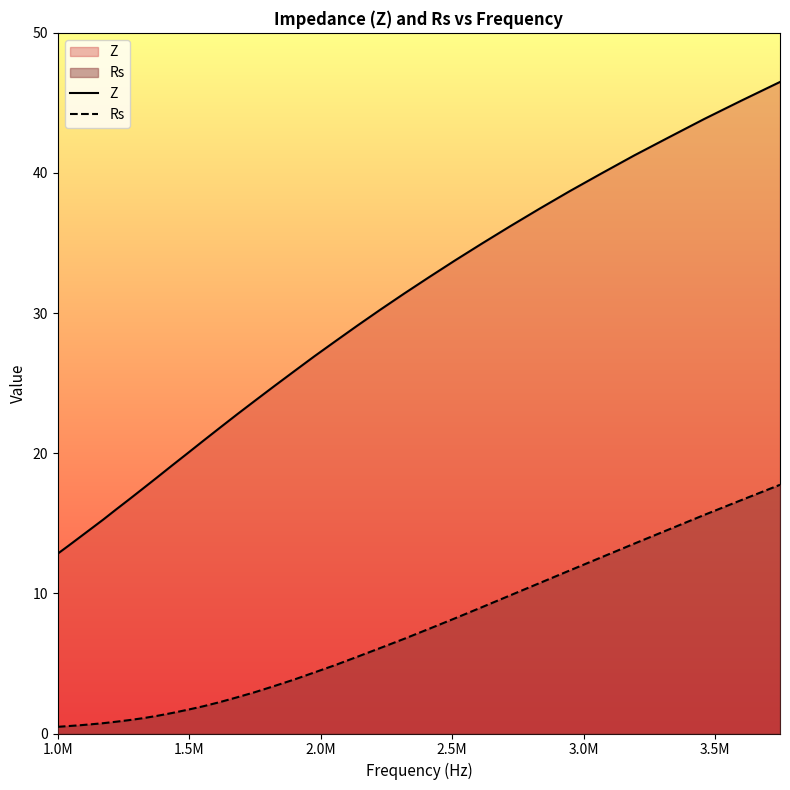

Rank the series by their maximum value, from highest to lowest.

Z, Rs